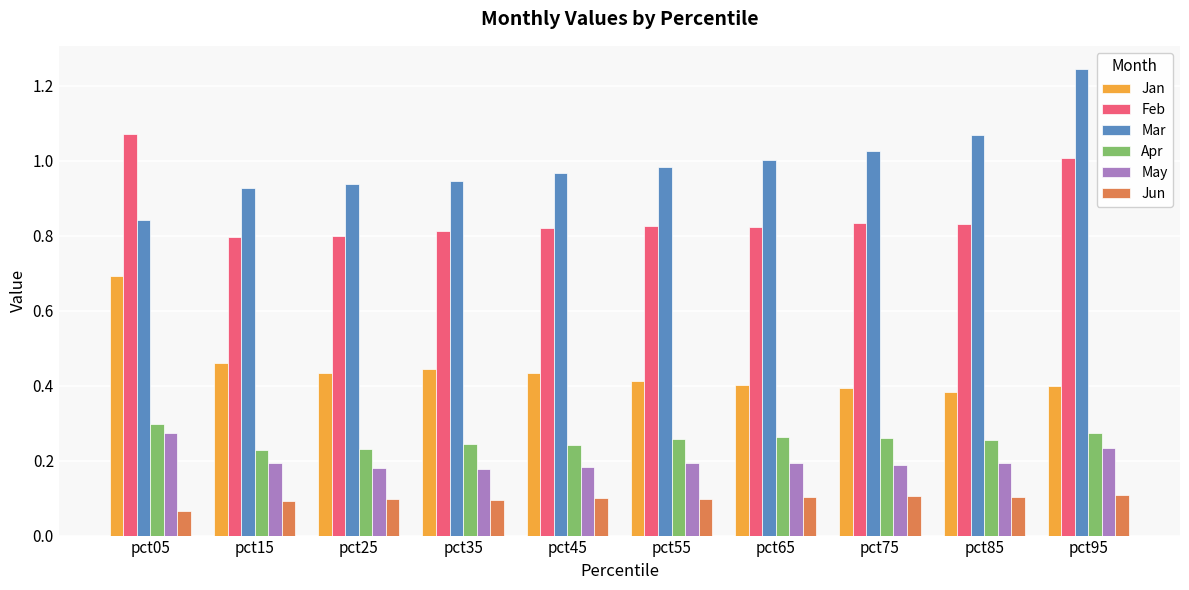

Rank the series by their maximum value, from lowest to highest.

Jun, May, Apr, Jan, Feb, Mar